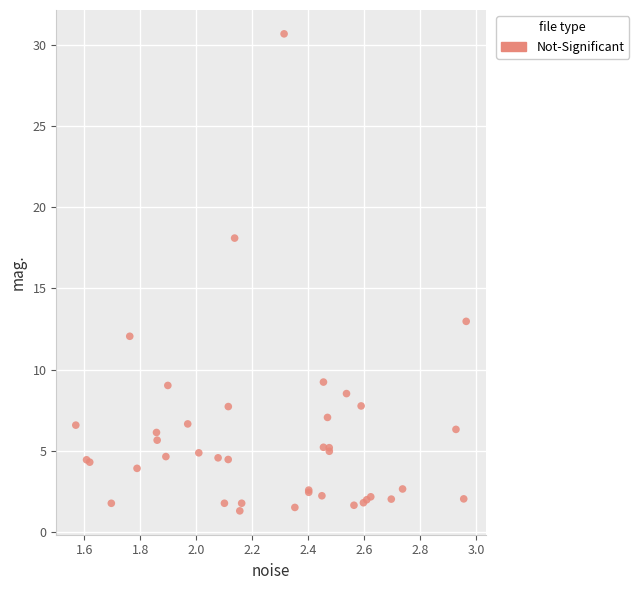

What Y value in the scatter plot is closest to 15?

13.0